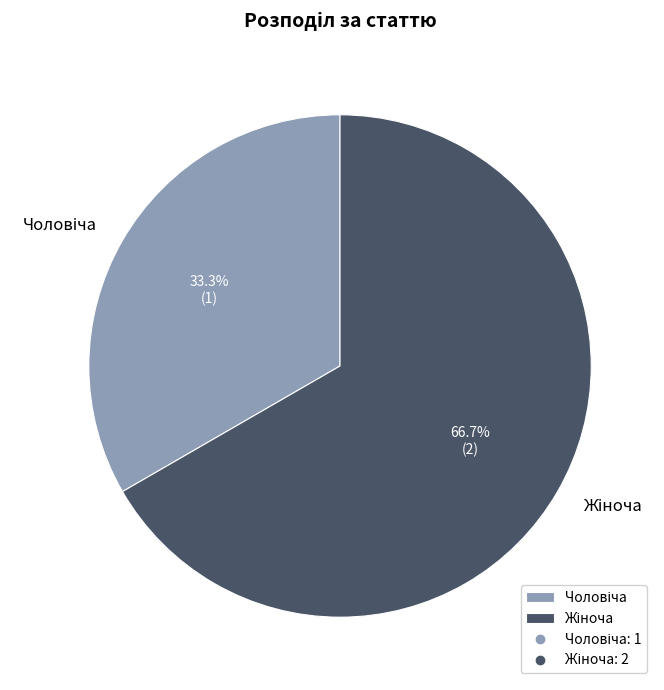

Does any single category account for the majority?

Yes